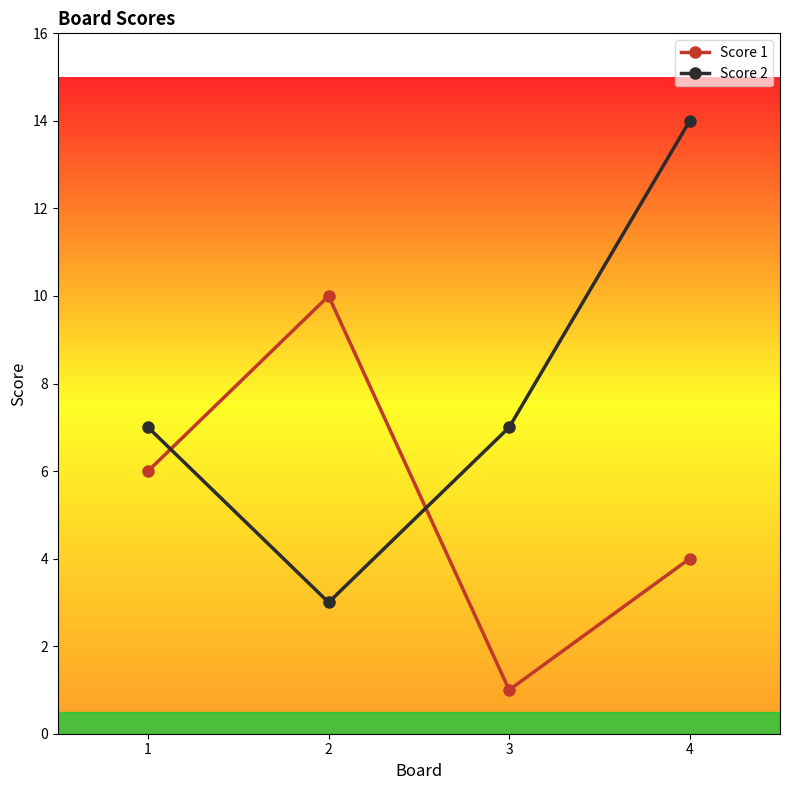

How many data points does each series have?

4